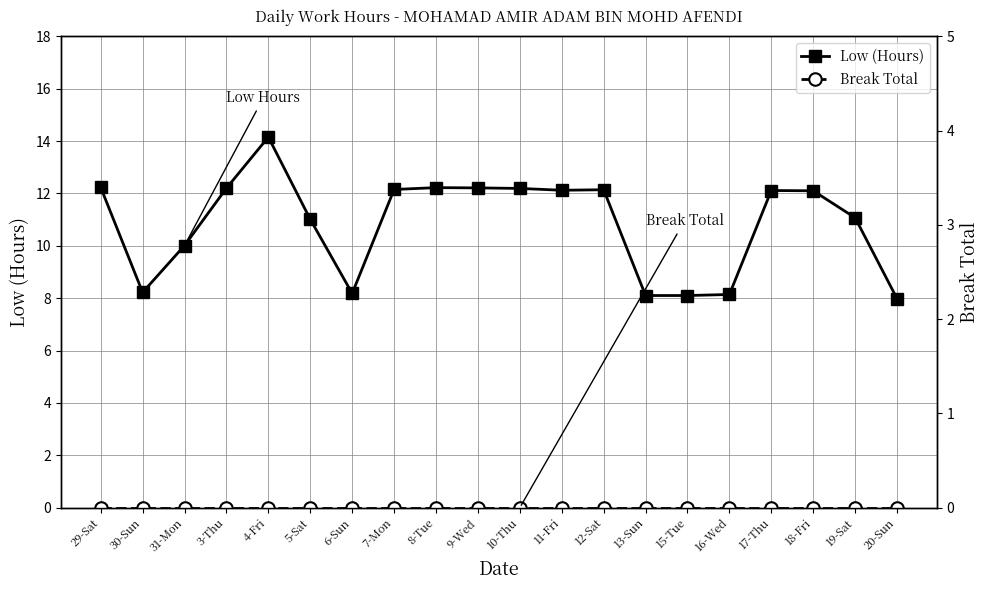

What is the average value of the Low (Hours) series?

10.8